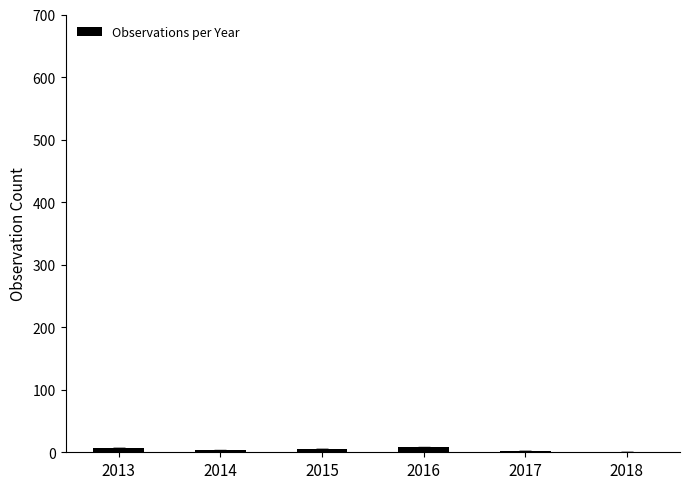

What is the sum of all values?

26